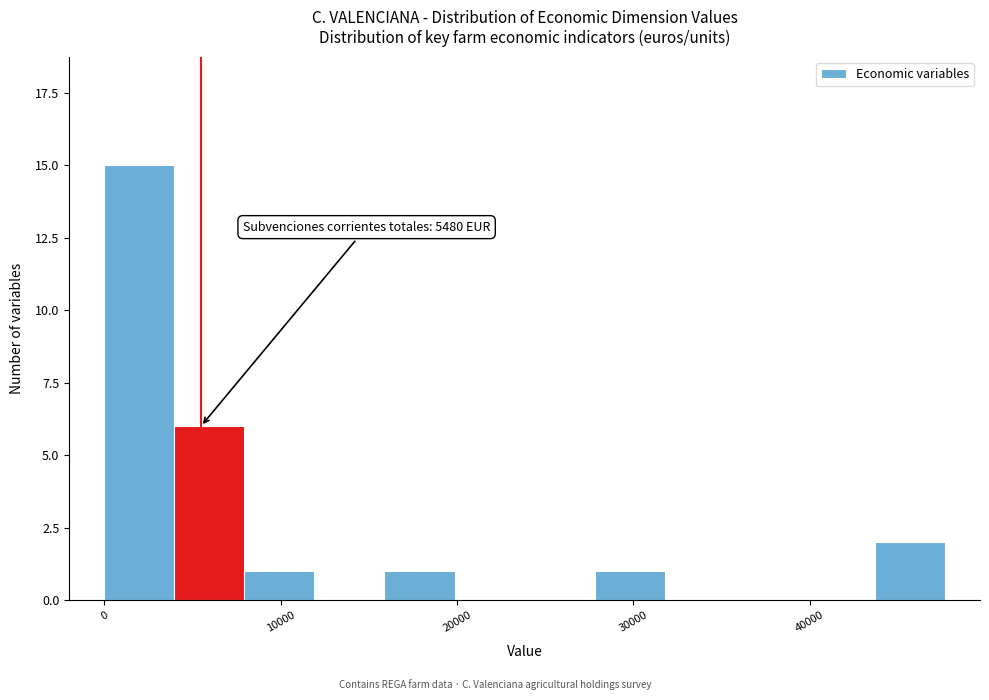

Around what value on the x-axis is the tallest bar? Give the approximate position of its centre, as read against the axis.

2000